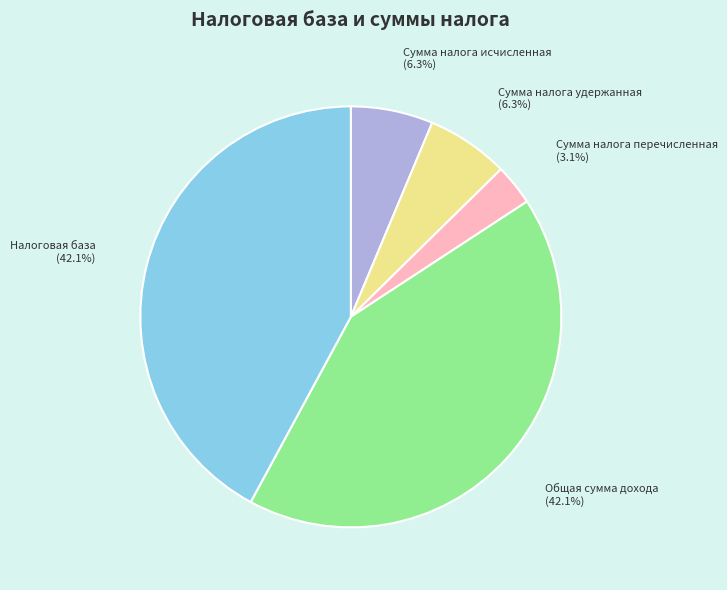

Does any single category account for the majority?

No